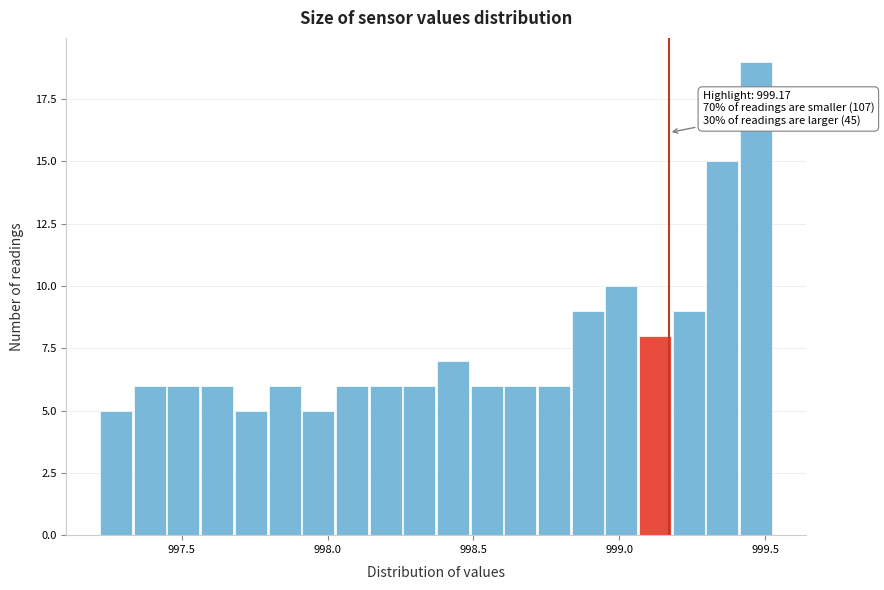

Read against the x-axis, roughly where is the centre of the tallest bar?

999.45